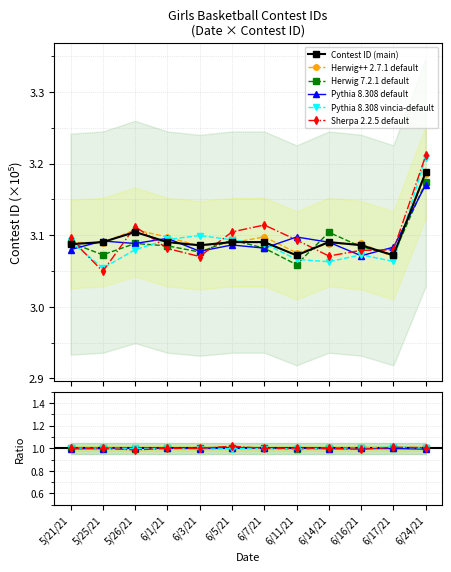

What is the approximate value of Contest ID (main) at 6/24/21?

3.2